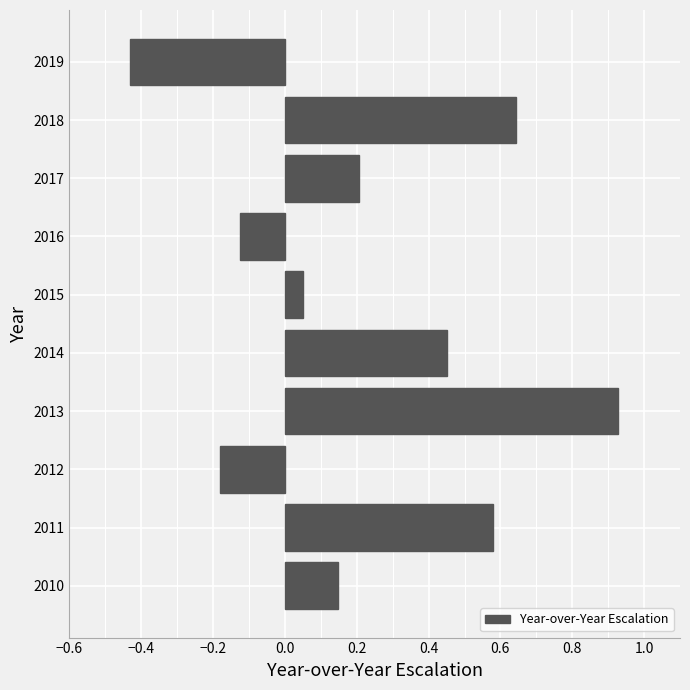

The value at 2014 is 0.2. True or false?

False